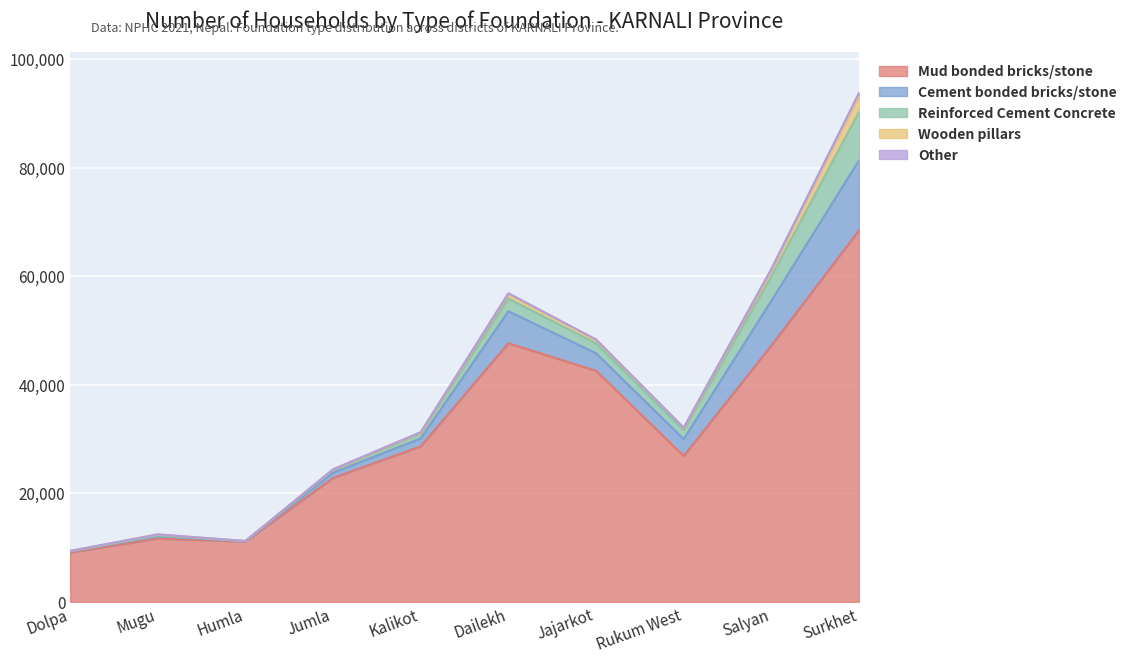

Which category has the lowest value in the Reinforced Cement Concrete series?

Dolpa